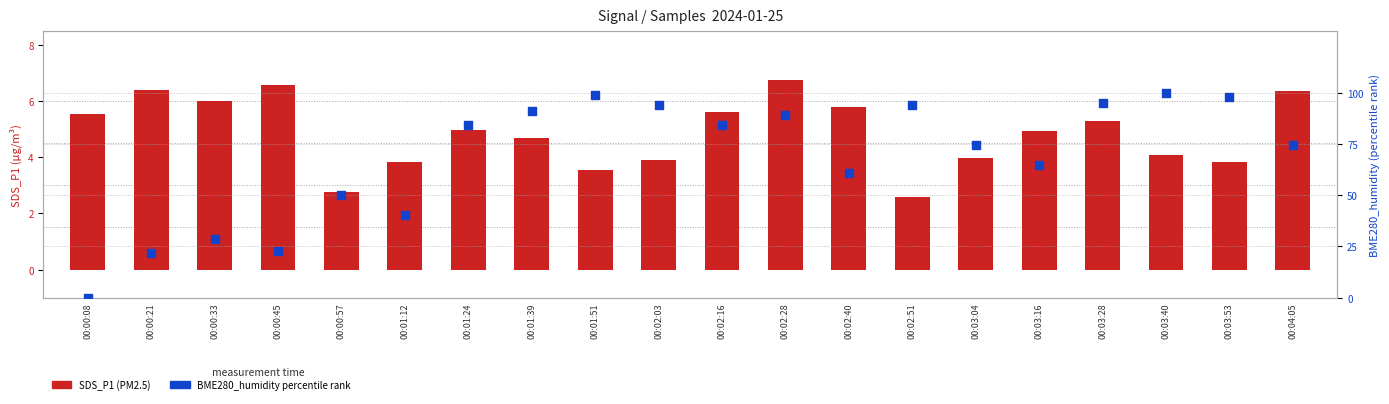

Which series contains the highest Y value?

BME280_humidity (percentile)